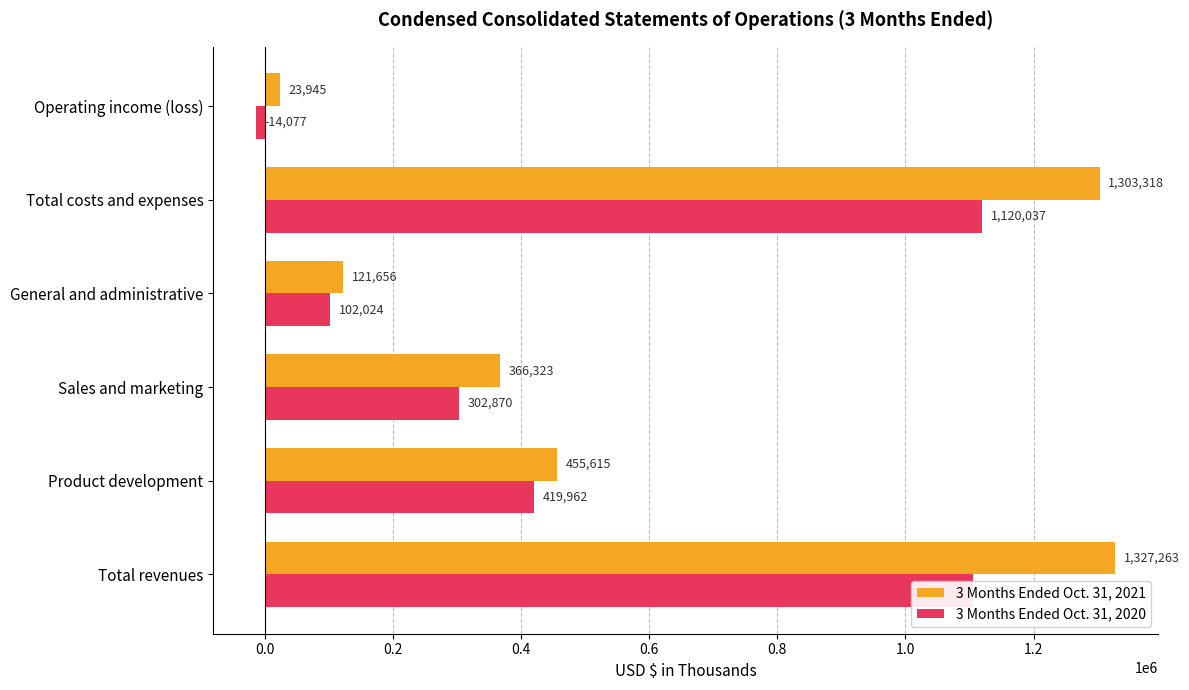

What value does the 3 Months Ended Oct. 31, 2021 series have at Total costs and expenses, to the nearest 50?

1303300